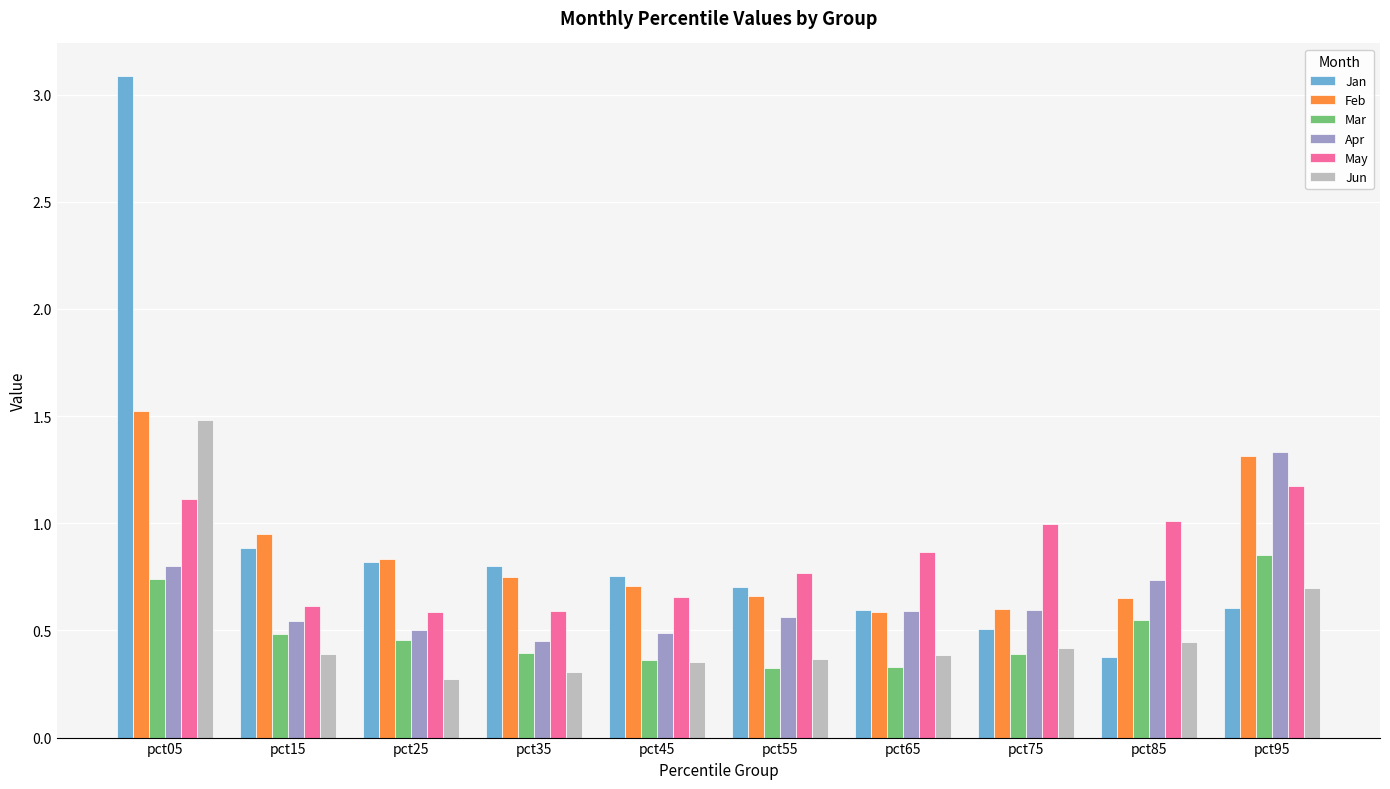

At which category does the chart reach its minimum across all series?

pct25